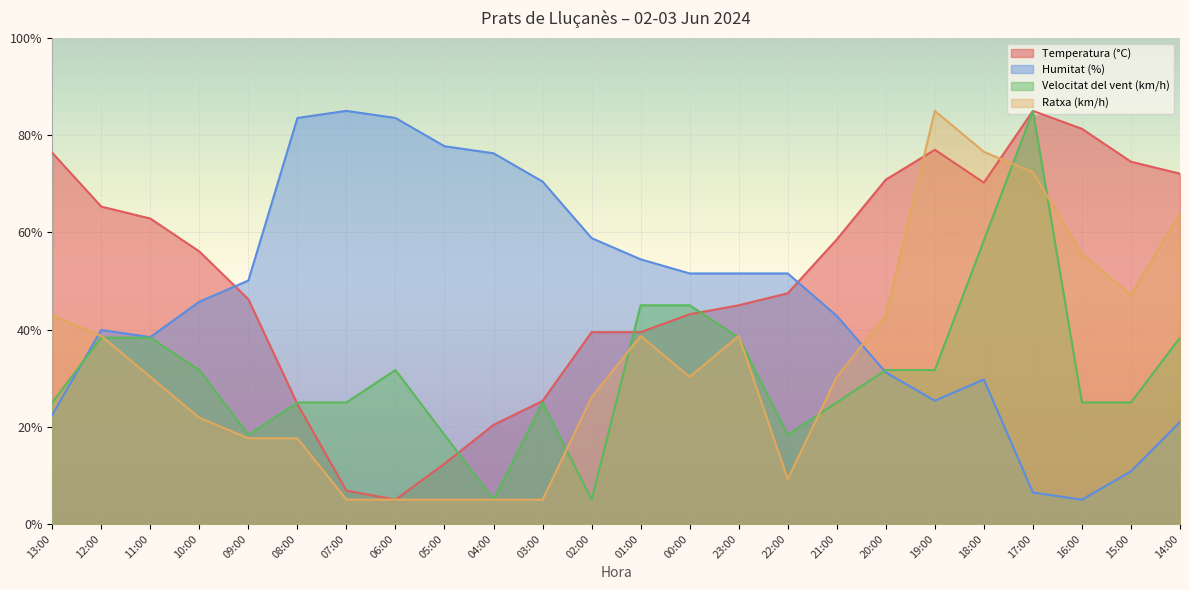

What is the minimum value shown in the chart?

5.0